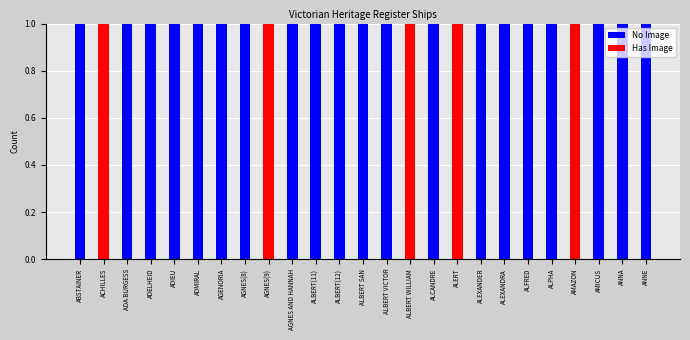

How many categories are shown in the chart?

25